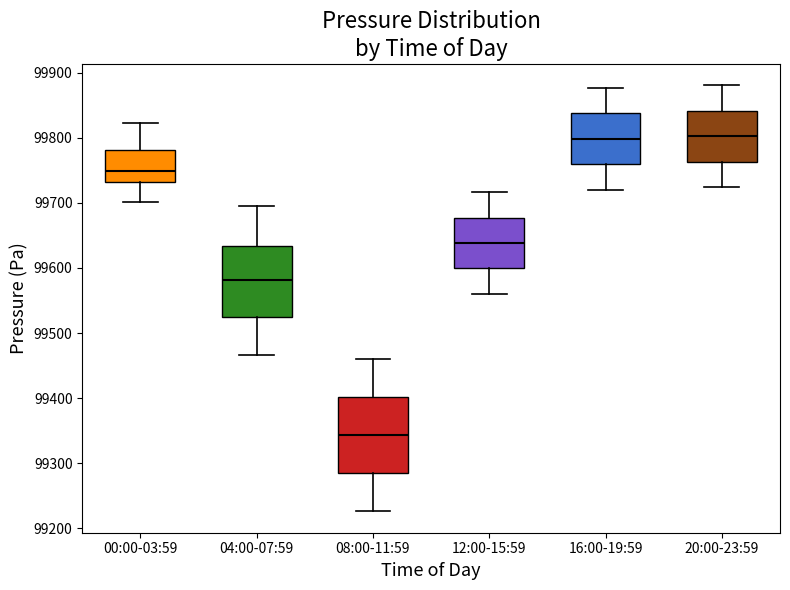

Where is the lower edge of the box for 20:00-23:59 on the y-axis? The values are not printed on the chart, so give them approximately, as read against the axis.

99760